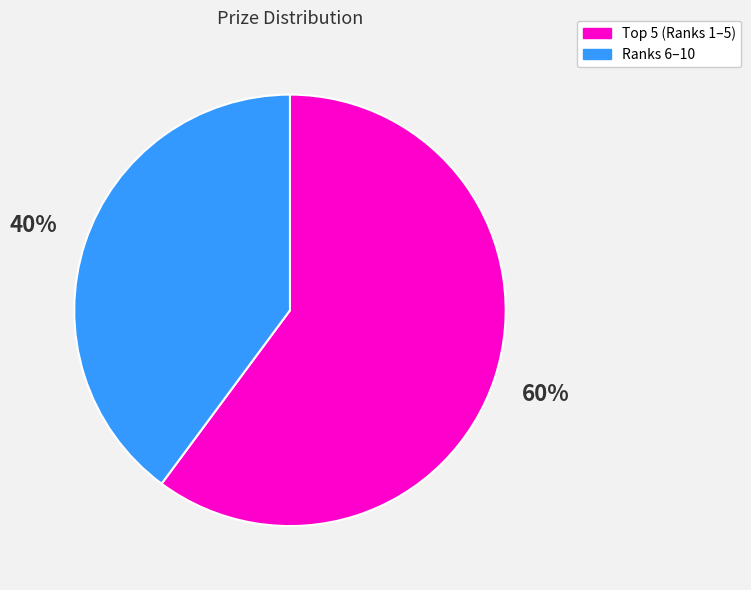

Is it true that Ranks 6–10 is 40% of the pie?

True